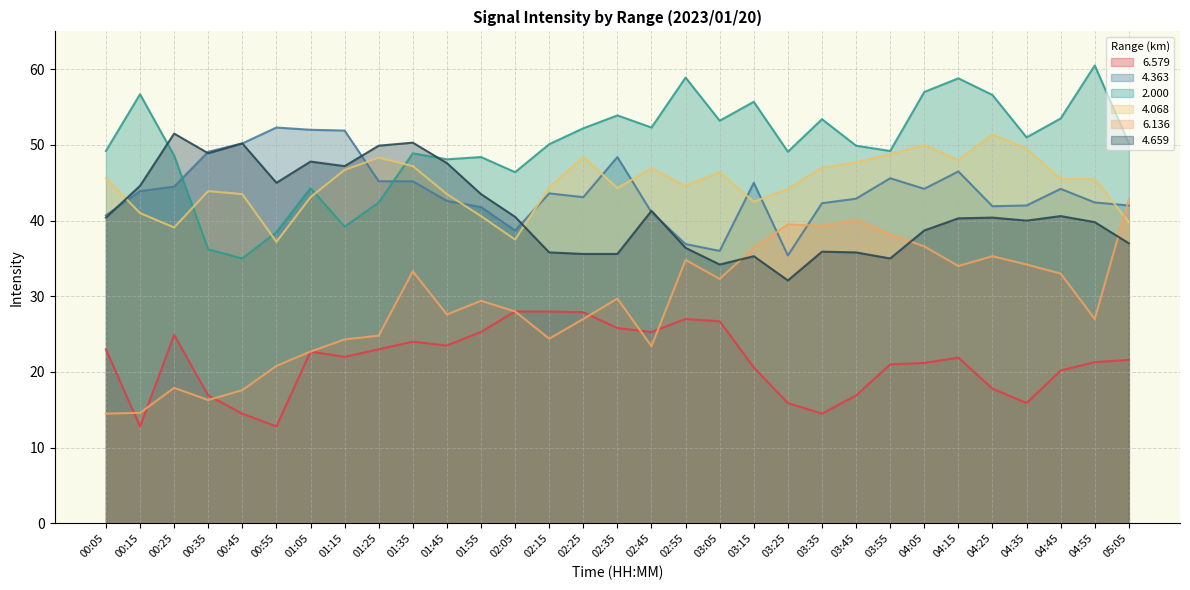

How many lines are shown in the chart?

6